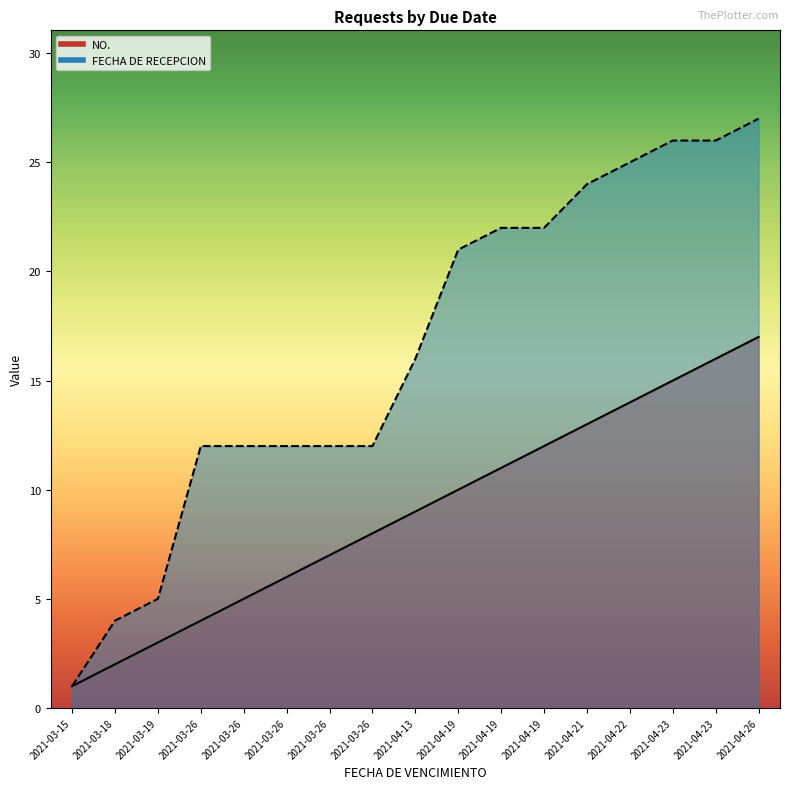

What is the average value of the FECHA DE RECEPCION series?

16